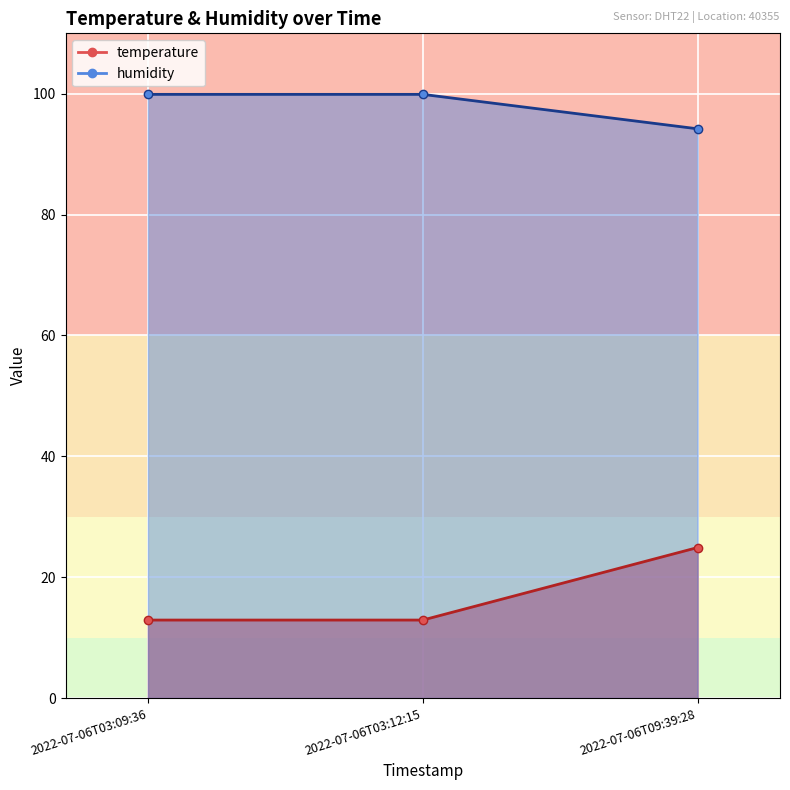

Does the chart display data point markers on the line(s)?

Yes